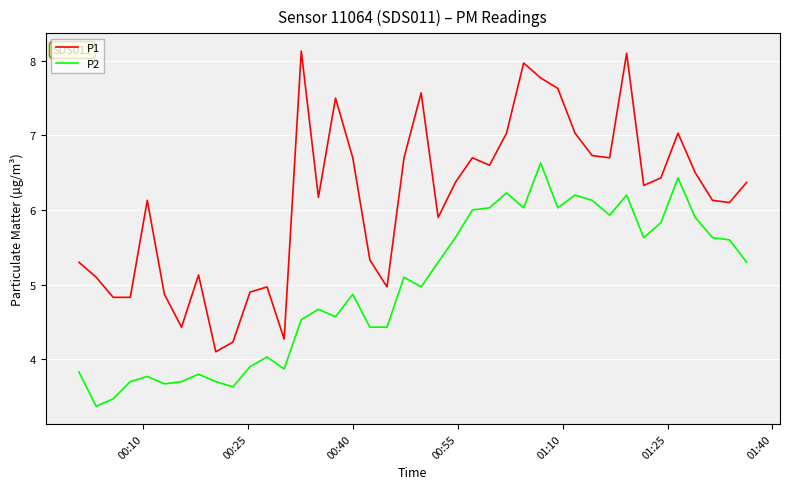

What is the difference between the maximum and minimum values in the P2 series?

3.3